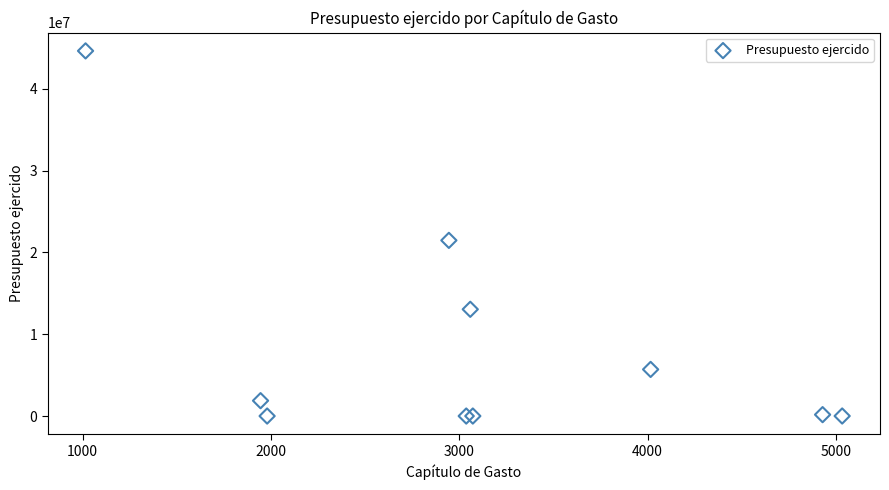

What Y value in the scatter plot is closest to 22306856?

21463626.9